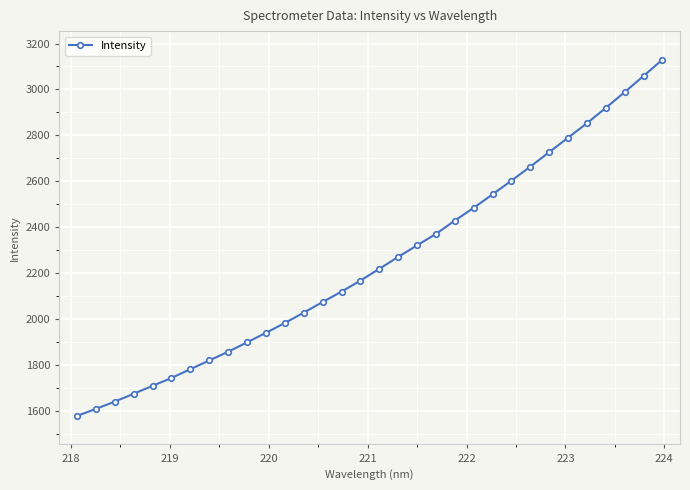

What is the value of the 6th point from the left?

1745.0